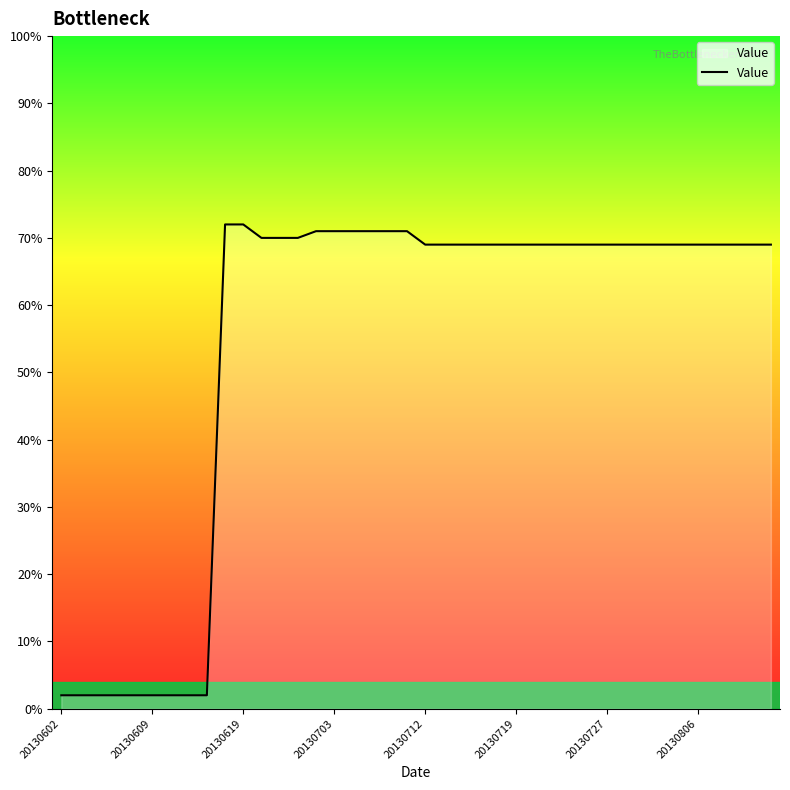

How many lines are shown in the chart?

1